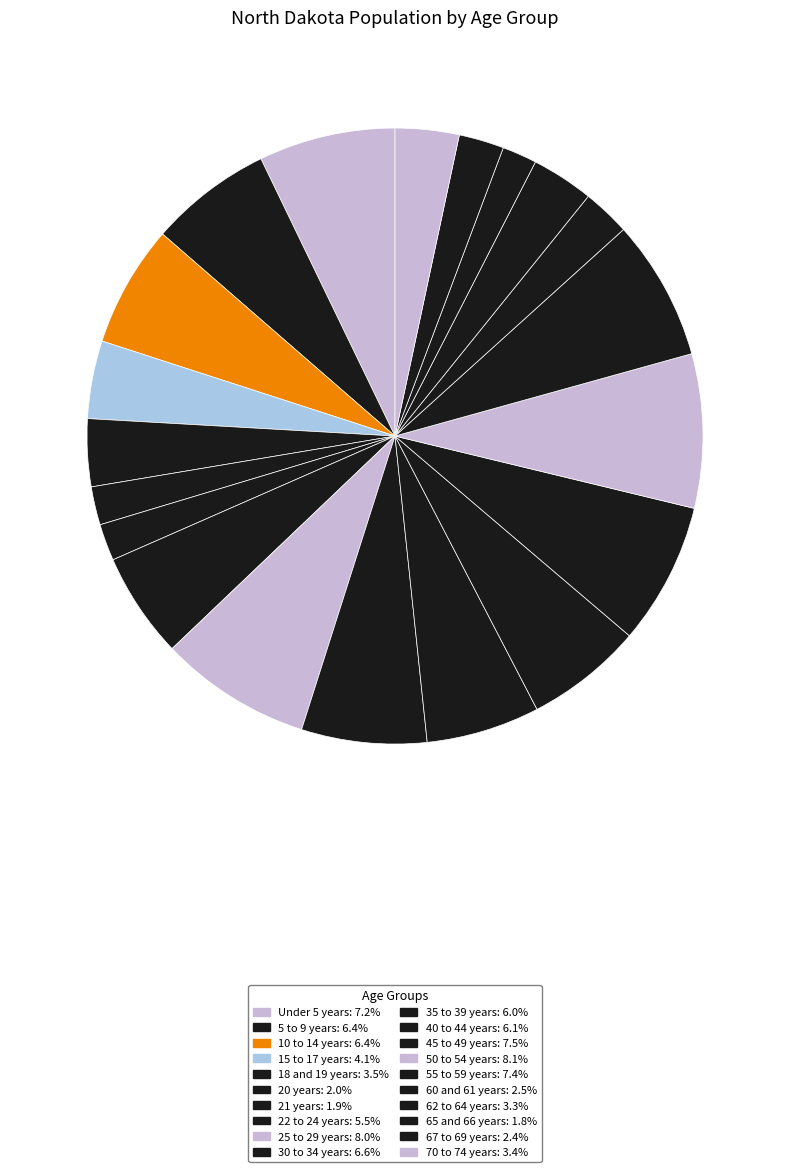

What portion of the pie excludes 10 to 14 years?

93.6%